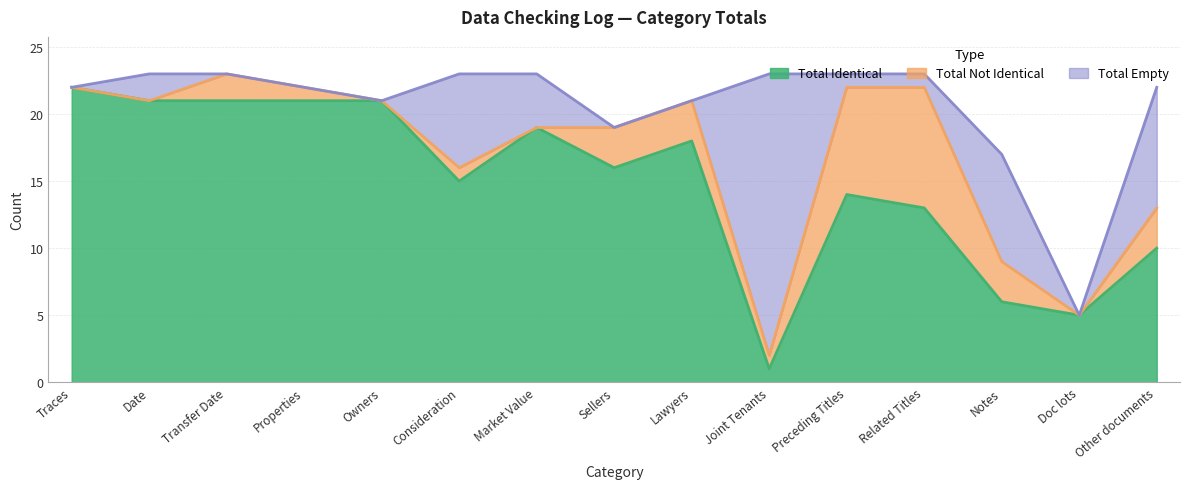

Which category has the highest value across all series?

Traces